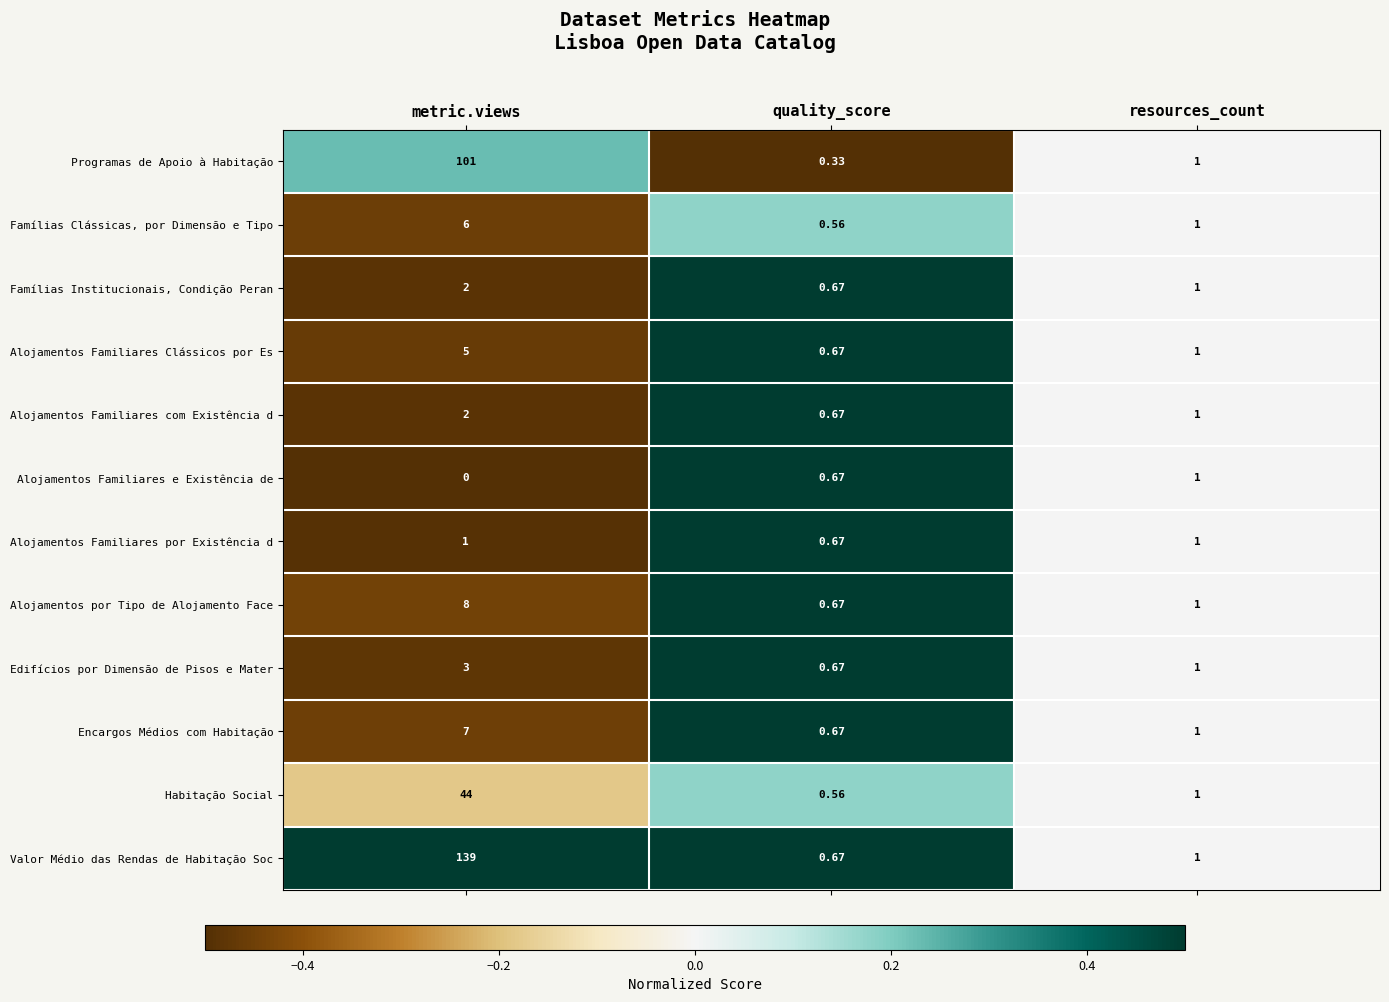

What is the total value across all series at quality_score?

7.5